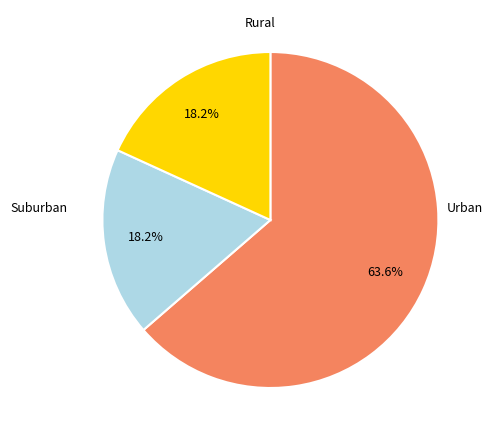

Is there any slice that represents more than half of the pie?

Yes